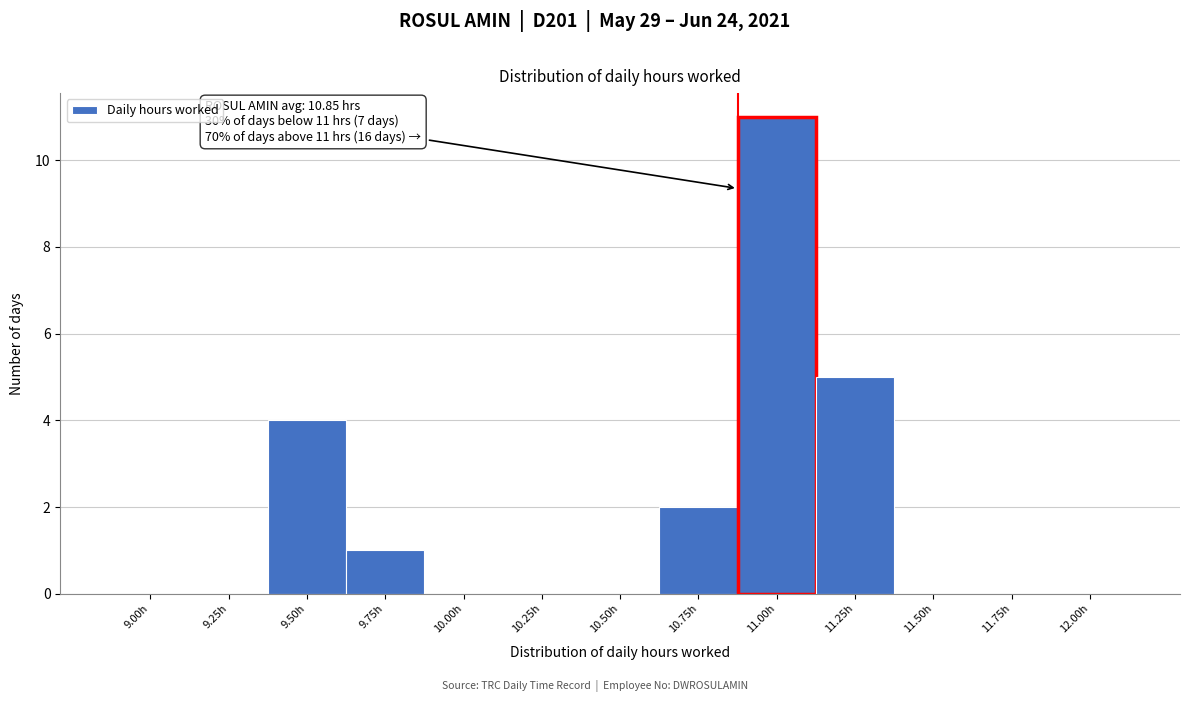

Reading left to right, transcribe all the data shown in this chart.

9.00h=0	9.25h=0	9.50h=4	9.75h=1	10.00h=0	10.25h=0	10.50h=0	10.75h=2	11.00h=11	11.25h=5	11.50h=0	11.75h=0	12.00h=0